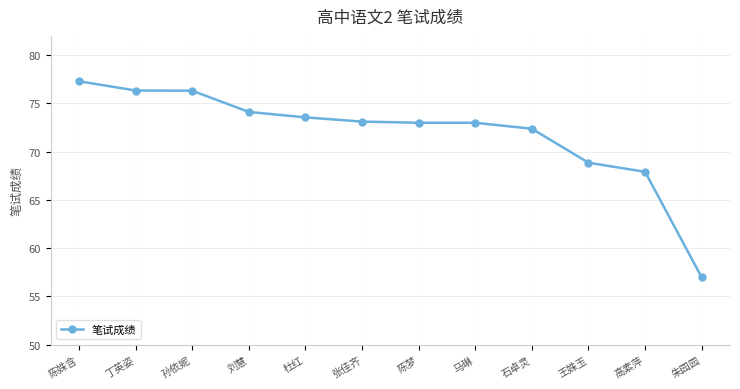

How many distinct data groups are displayed?

1